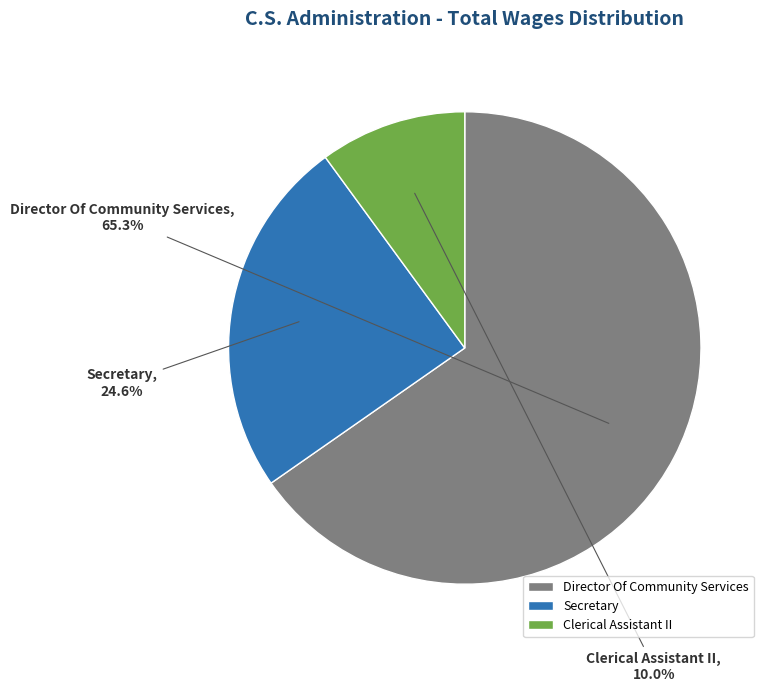

How many segments does this pie chart have?

3